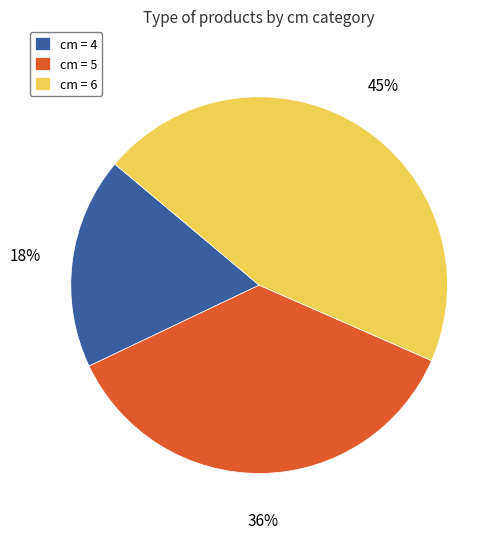

Do cm = 4 and cm = 5 together represent more than half of the pie?

Yes